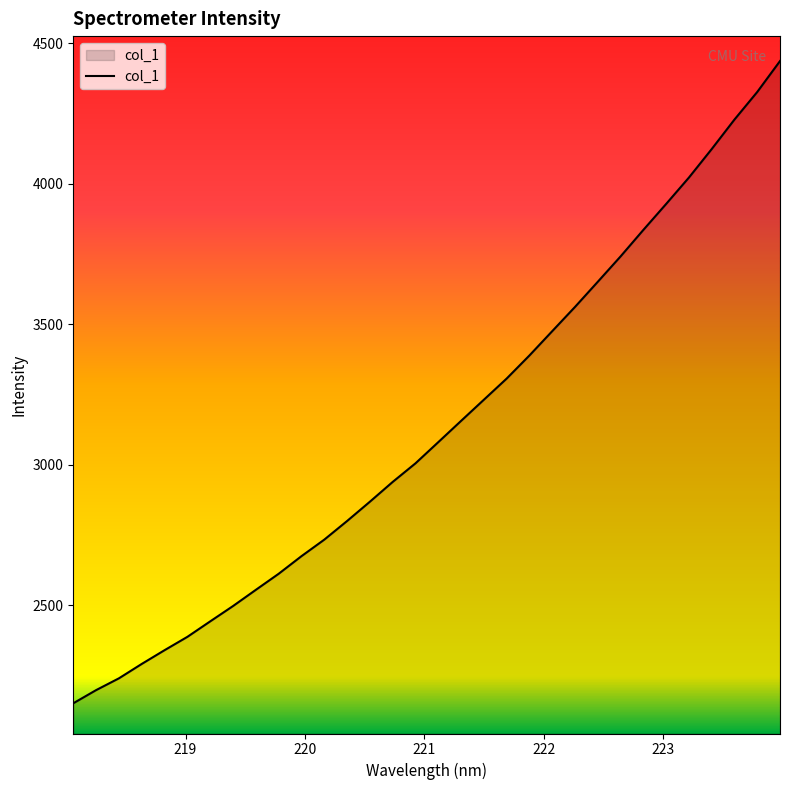

What is the minimum value shown in the chart?

2150.9